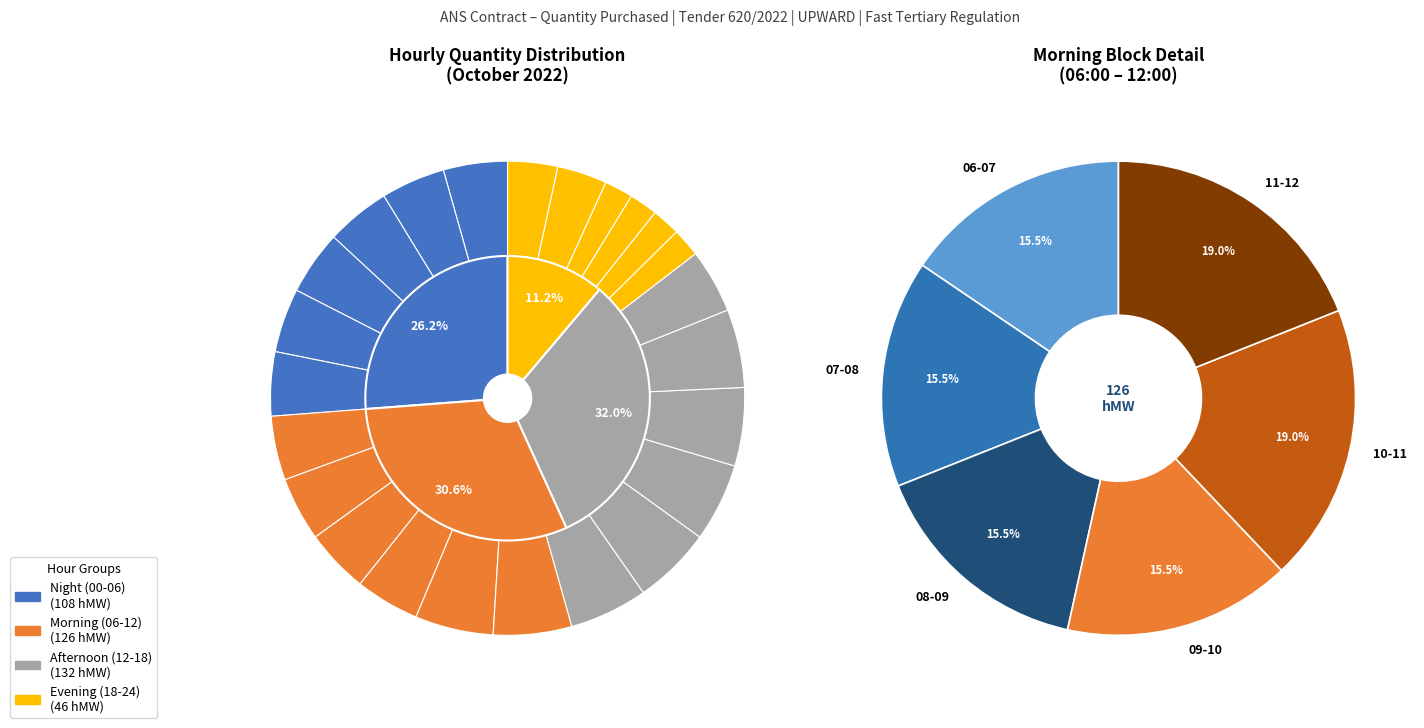

To the nearest percent, what percentage of the pie is 19-20?

2%